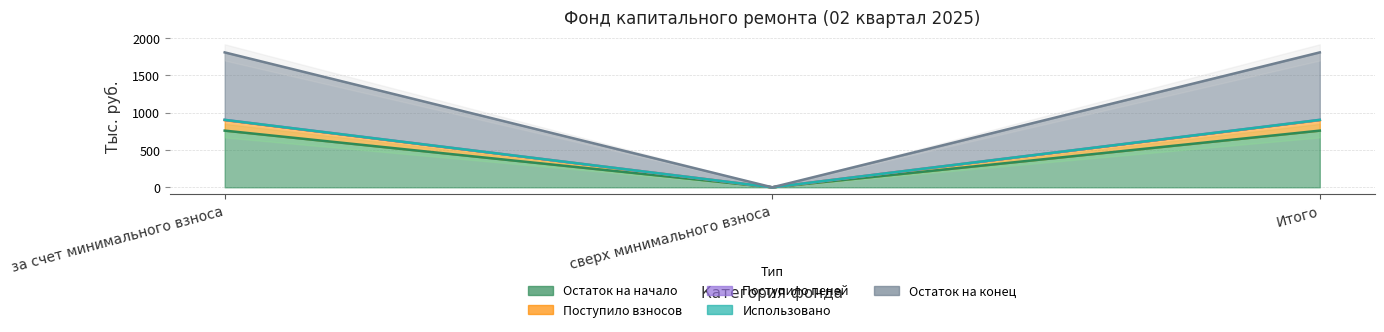

Which category has the lowest value in the Поступило пеней series?

сверх минимального взноса